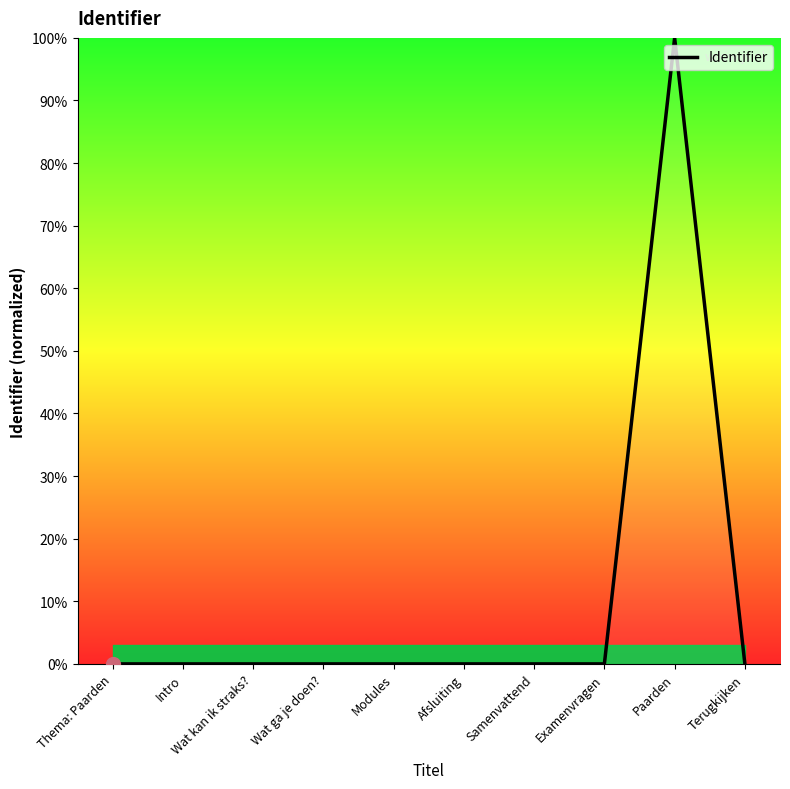

At which category does the chart reach its peak across all series?

Paarden